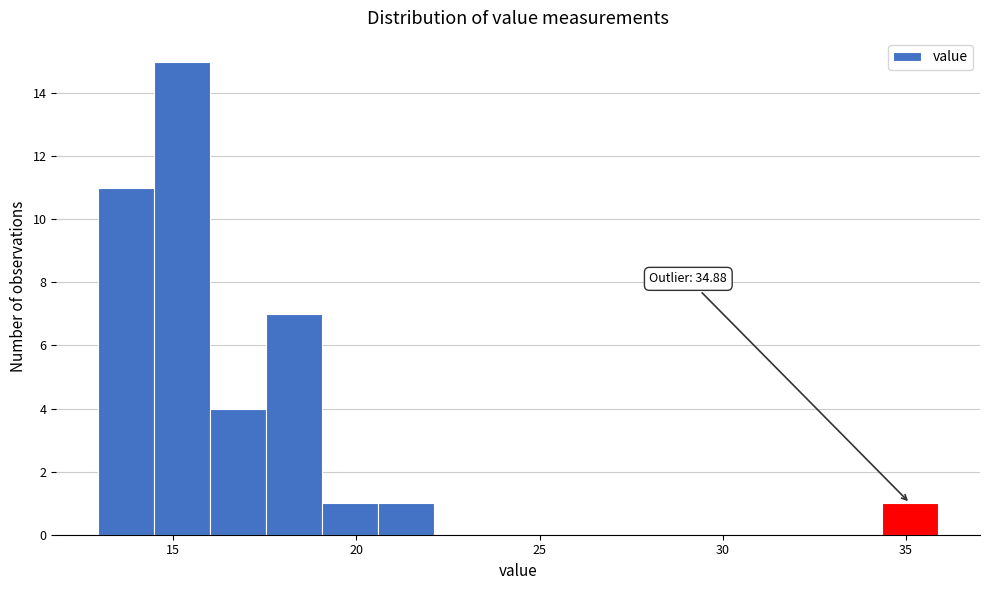

Read against the x-axis, roughly where is the centre of the tallest bar?

15.0